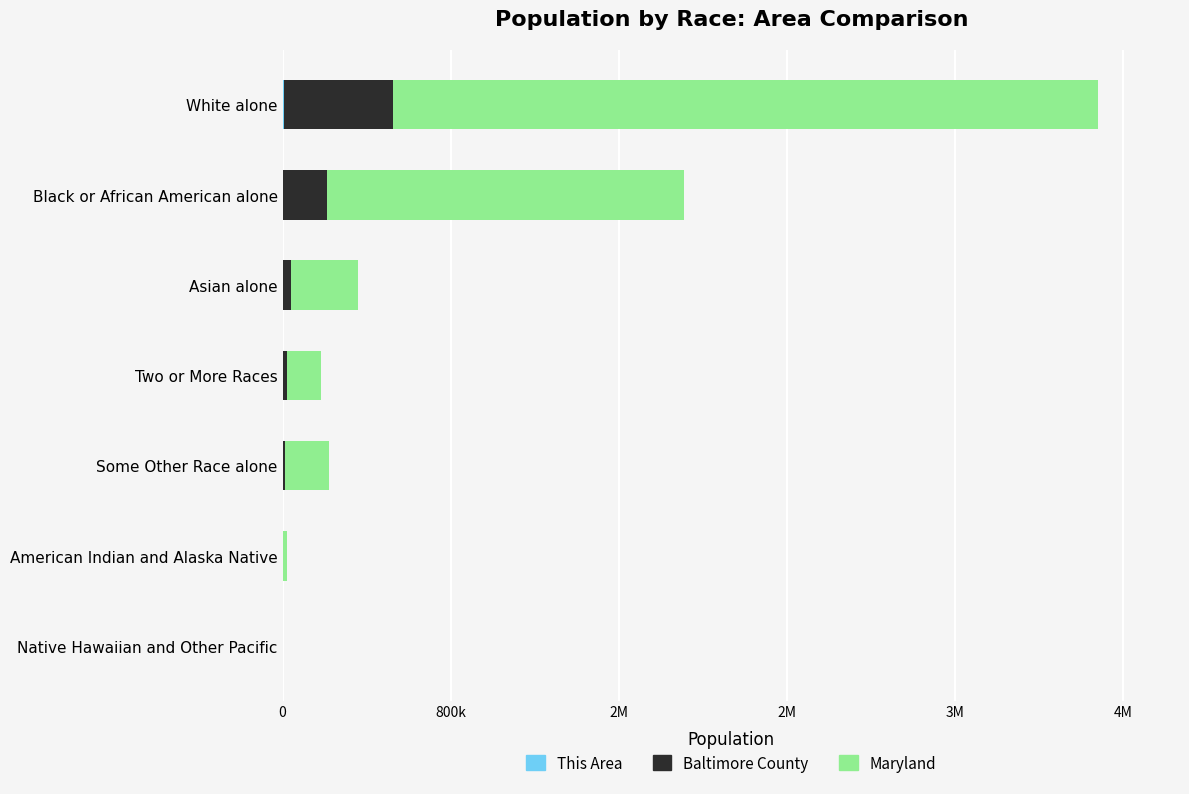

How many bars are there in total?

21